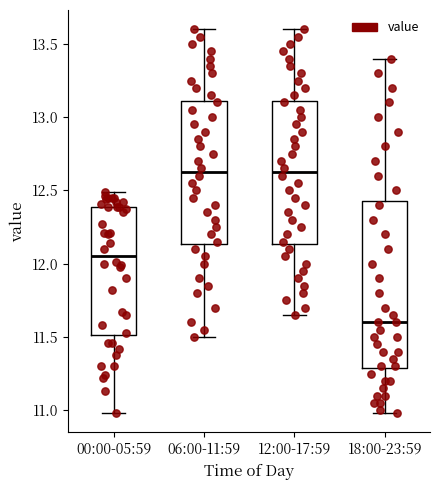

Where is the upper edge of the box for 00:00-05:59 on the y-axis? The values are not printed on the chart, so give them approximately, as read against the axis.

12.40